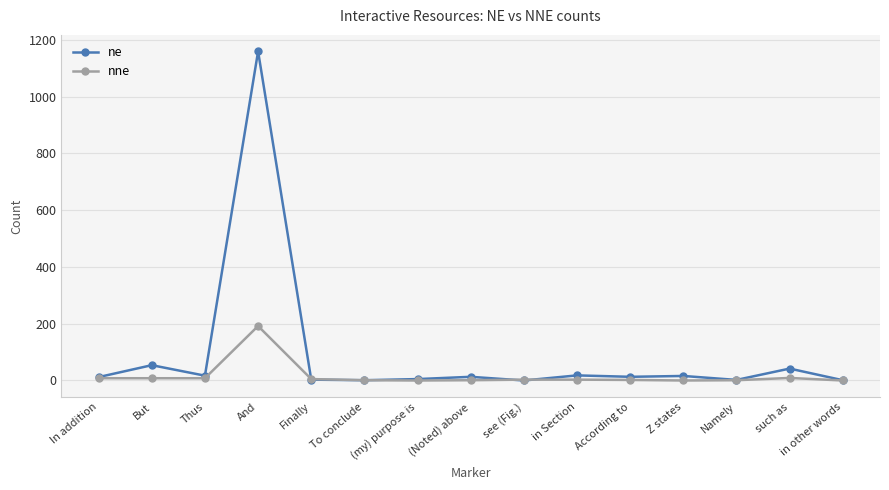

How many values in the ne series are below 13?

7